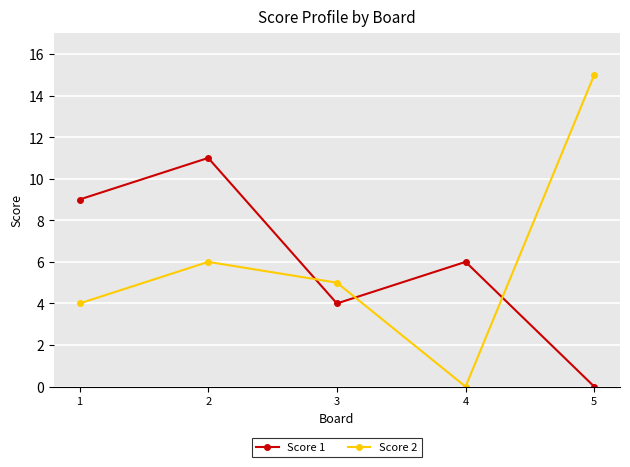

What is the spread (max minus min) of values at 1?

5